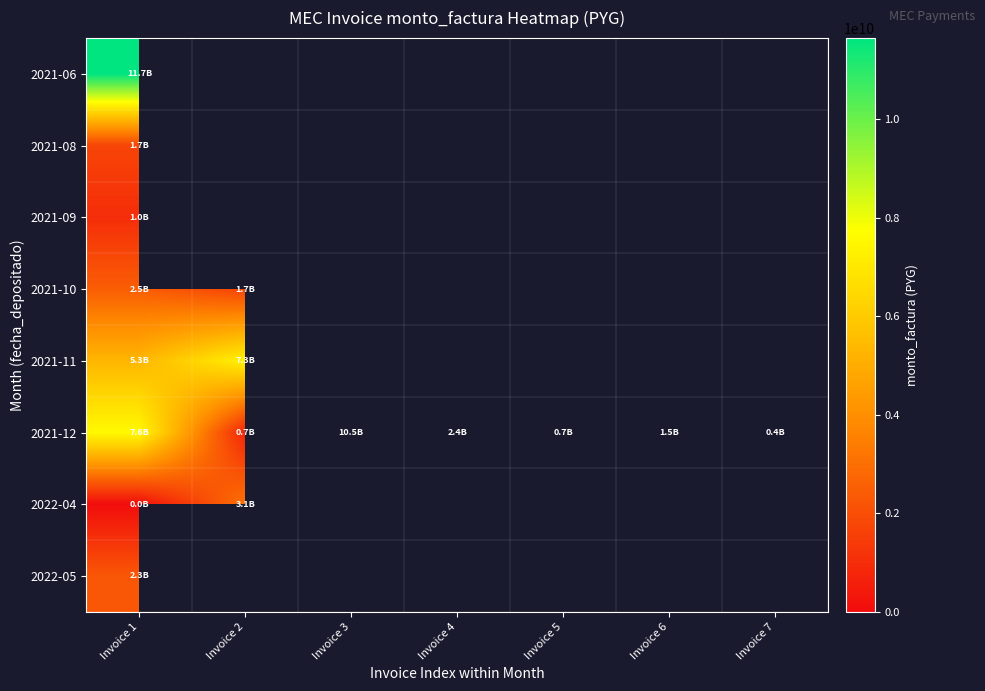

Rank the categories by 2021-12 value from highest to lowest.

Invoice 3, Invoice 1, Invoice 4, Invoice 6, Invoice 5, Invoice 2, Invoice 7